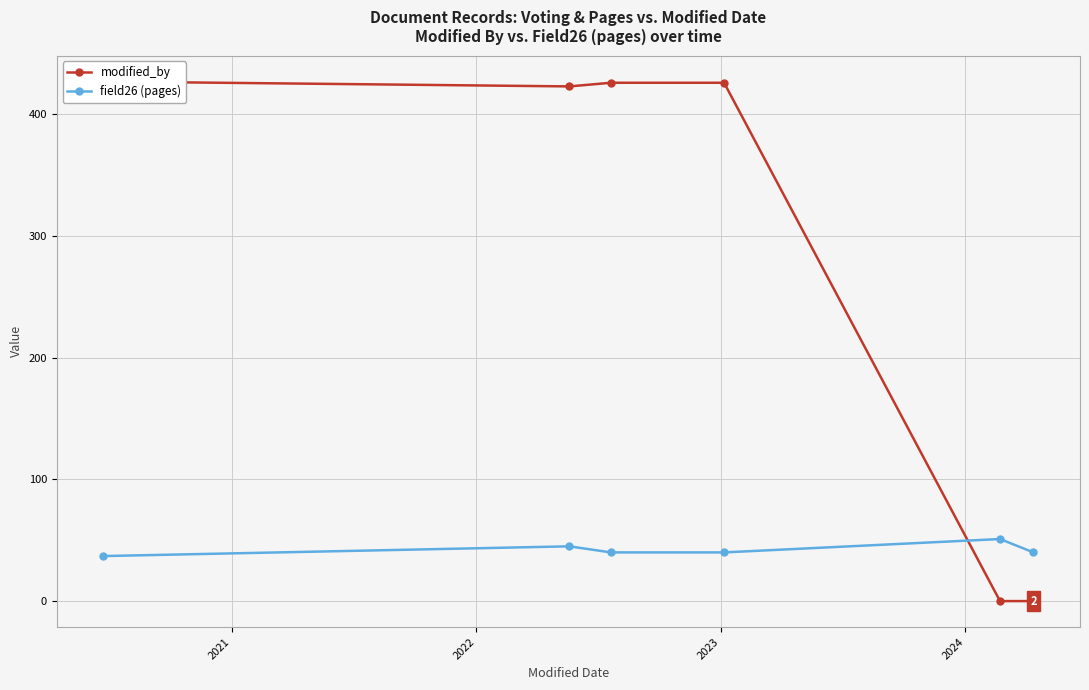

What is the highest value of the field26 (pages) series?

51